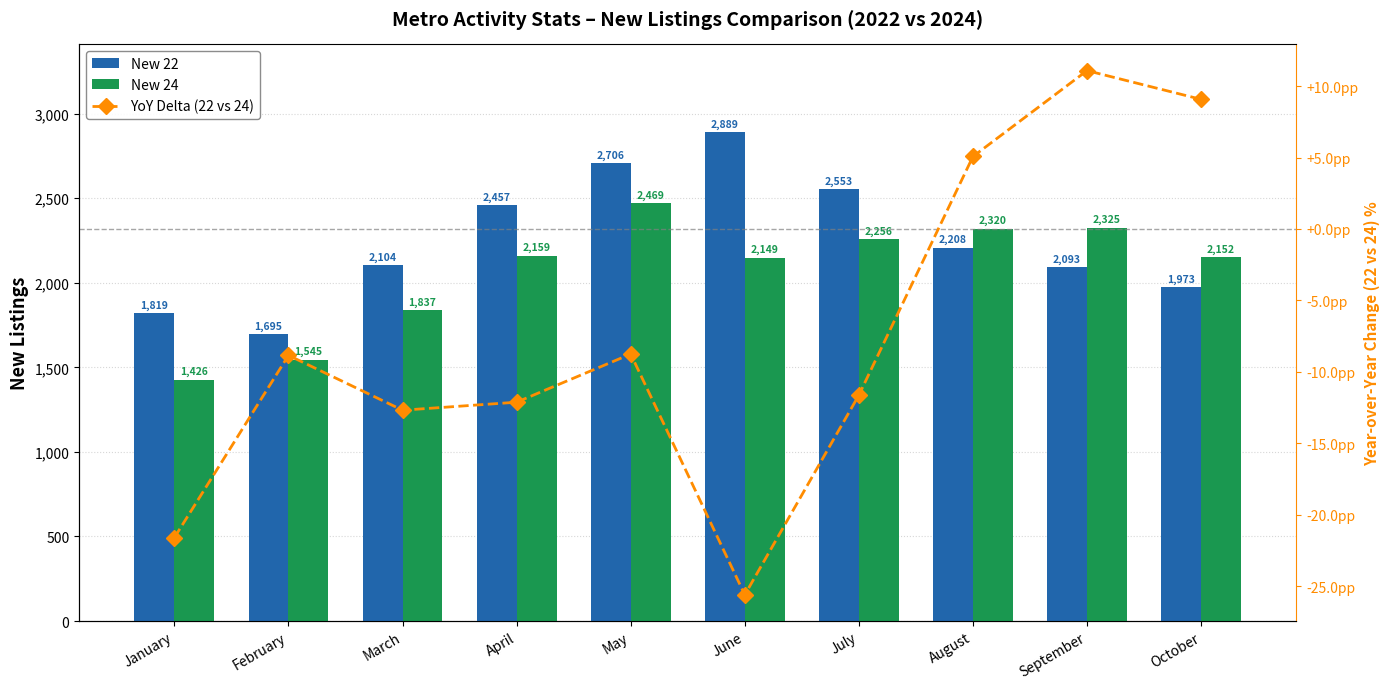

List the labels in order of YoY Delta (22 vs 24) value, largest first.

September, October, August, May, February, July, April, March, January, June